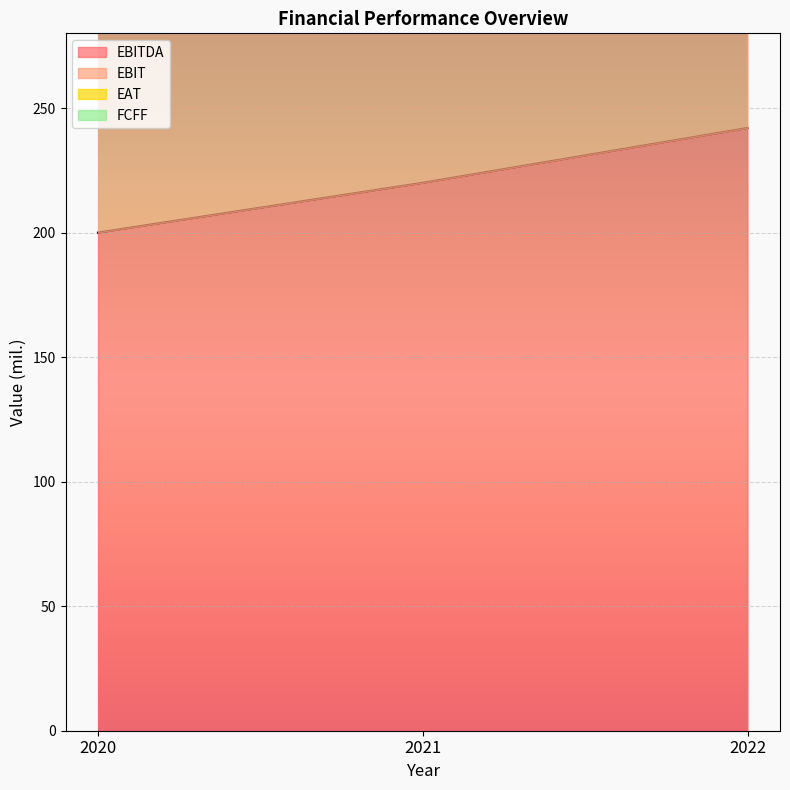

Between 2020 and 2021, which series saw the biggest shift?

FCFF